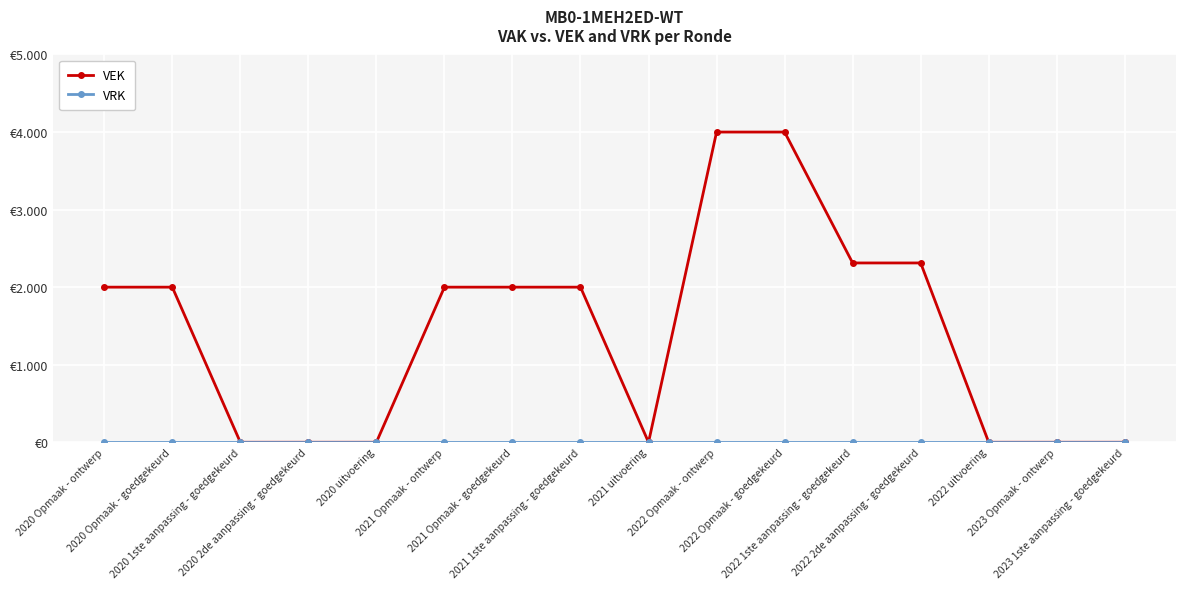

What is the label of the 12th point from the left?

2022 1ste aanpassing - goedgekeurd